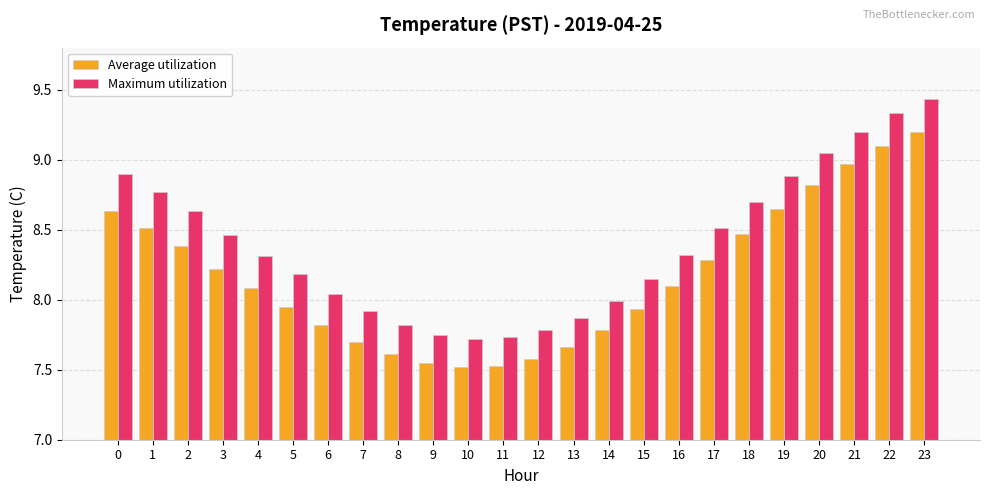

How many bars are there in each group?

2